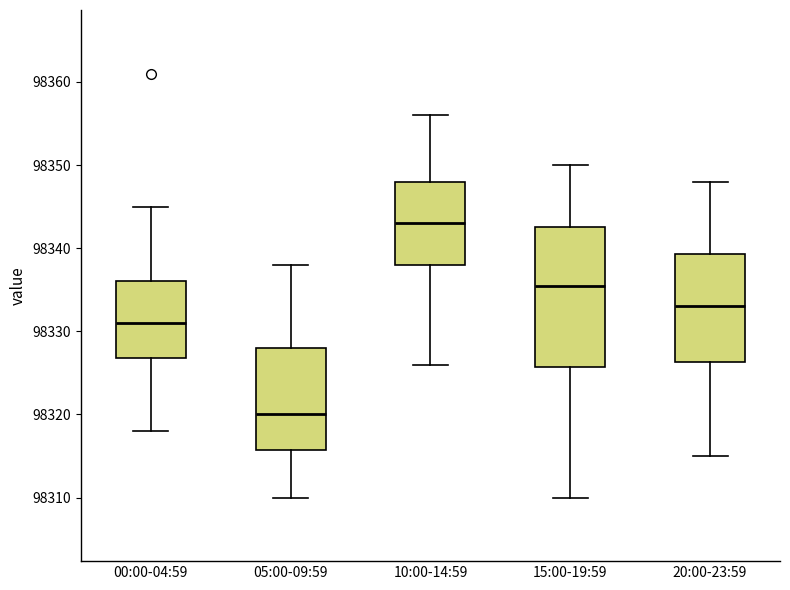

Which box has the highest median line?

10:00-14:59